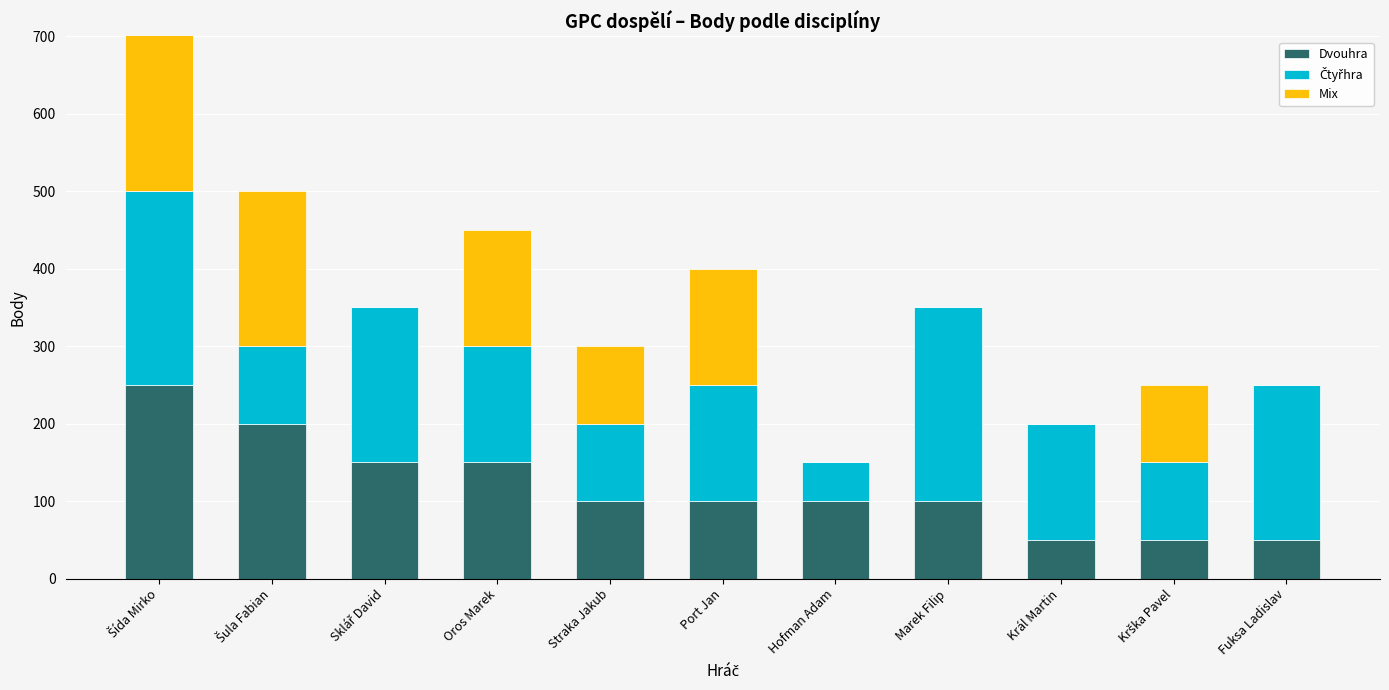

Where is Mix nearest to the value 125?

Oros Marek